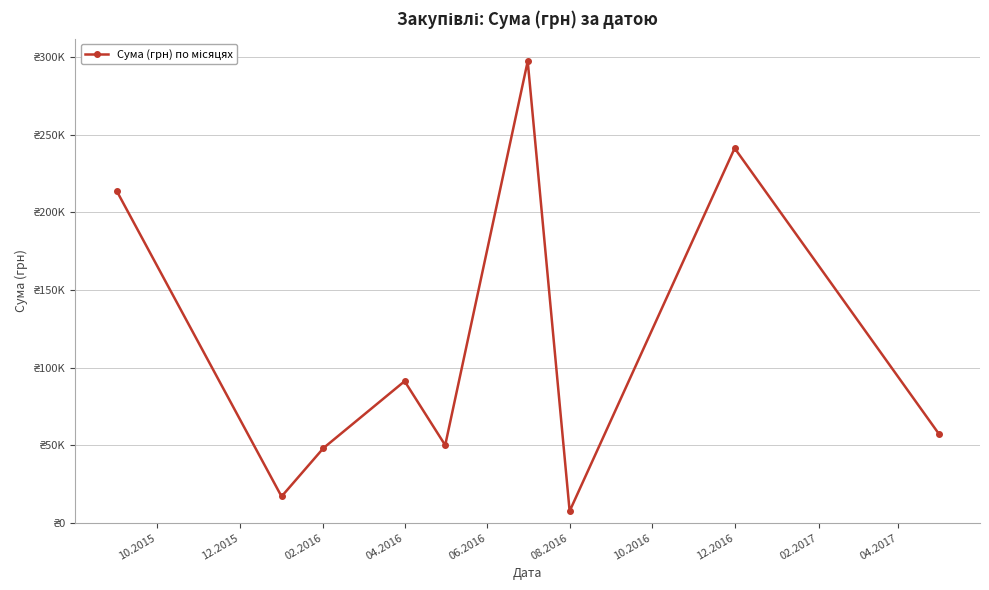

What is the difference between the maximum and minimum values?

289686.3